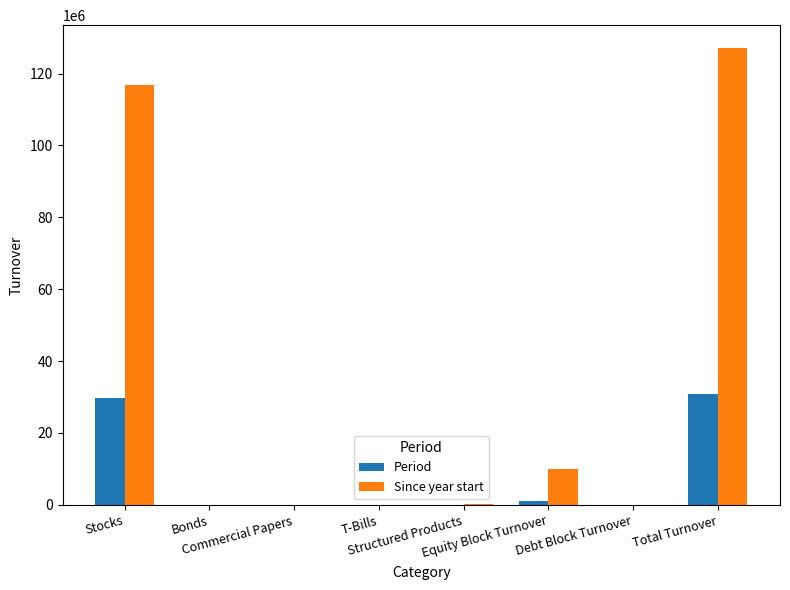

What is the sum of all Period values?

61443548.1